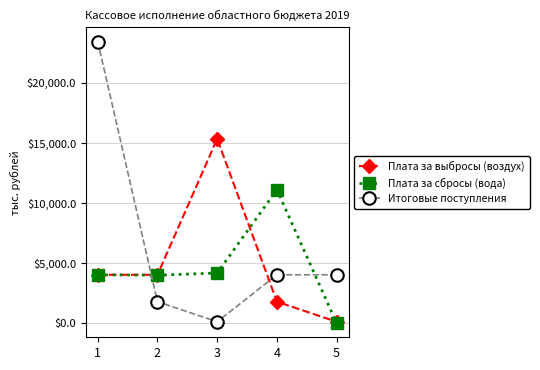

What is the difference between the Плата за выбросы (воздух) values at 2 and 4?

2236.8